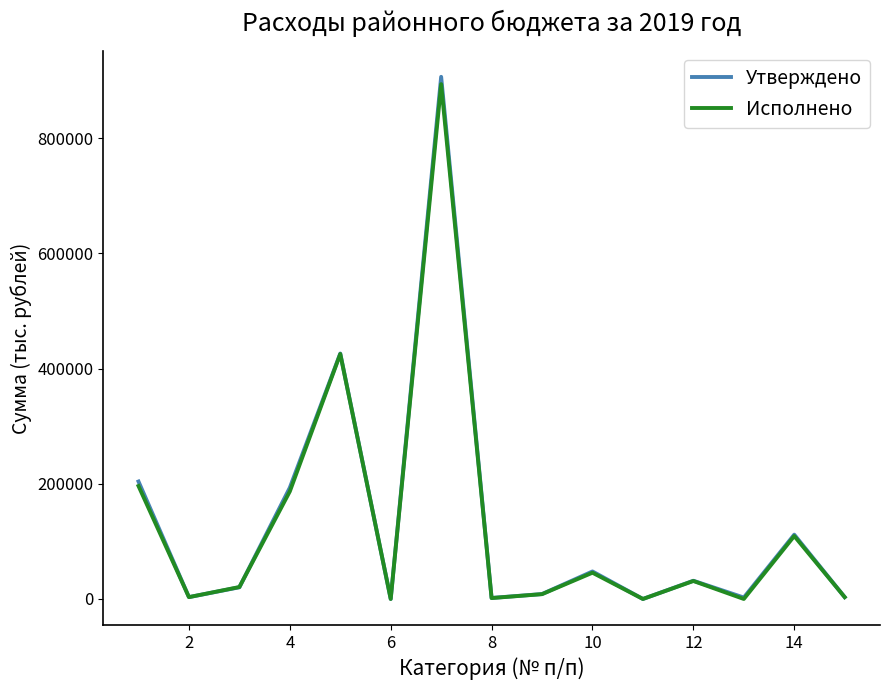

Does the chart display data point markers on the line(s)?

No